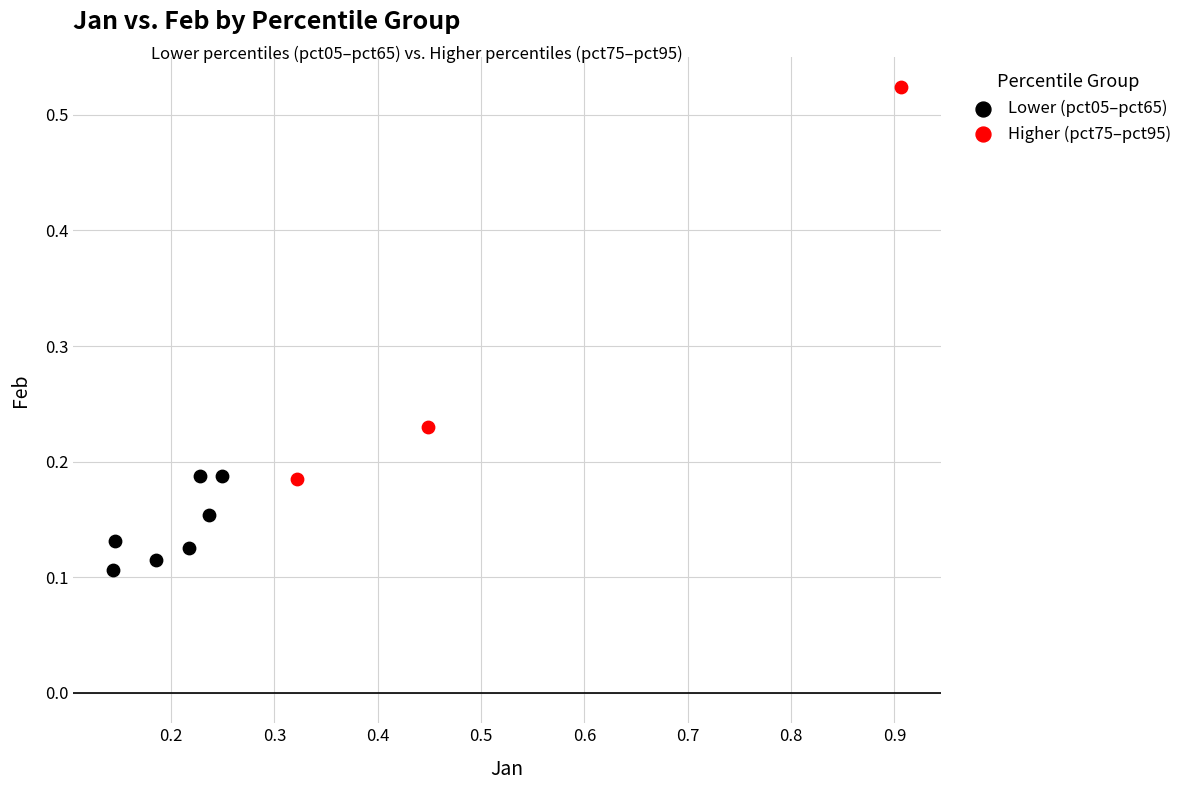

Which series reaches the minimum Y coordinate?

Lower (pct05–pct65)